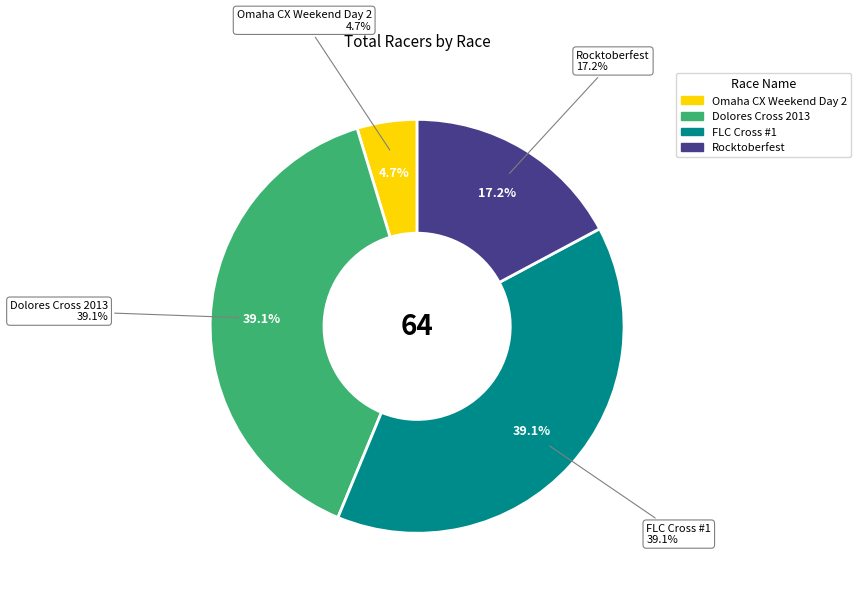

Is there any slice that represents more than half of the pie?

No